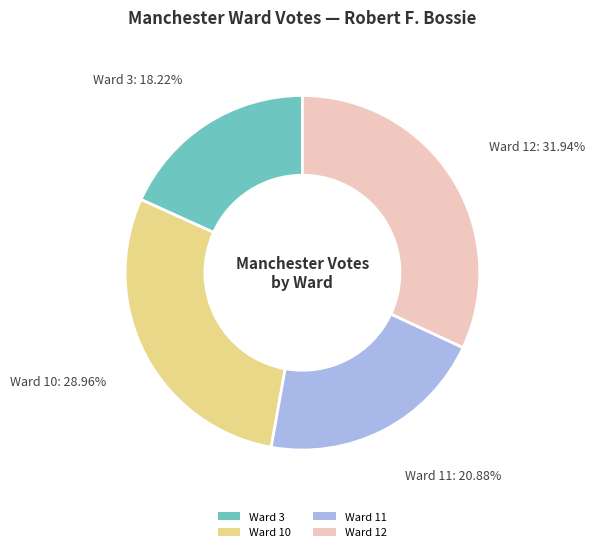

Which slice is the largest?

Ward 12